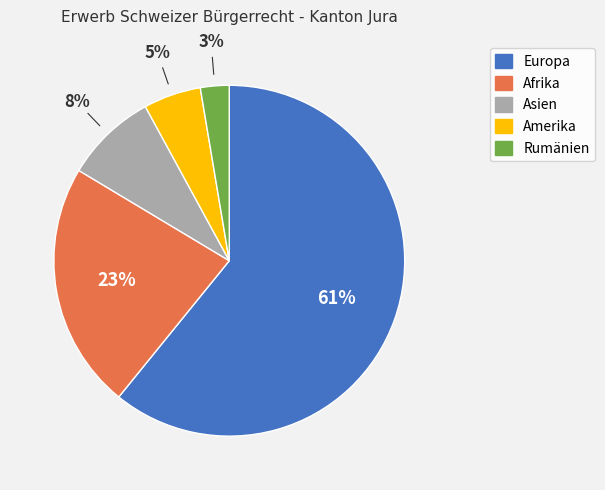

Does any single category account for the majority?

Yes